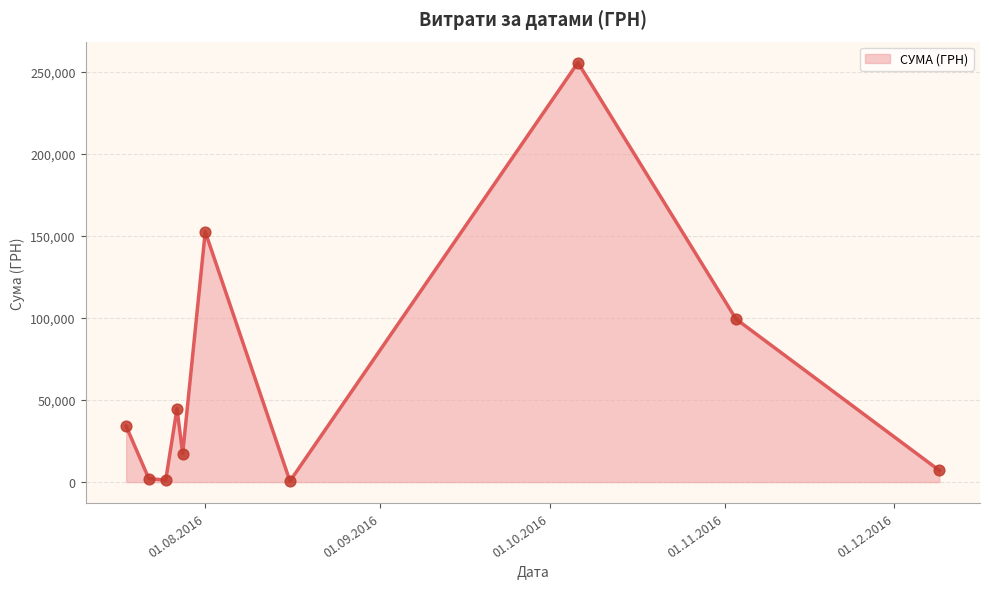

What is the maximum value shown in the chart?

255550.2